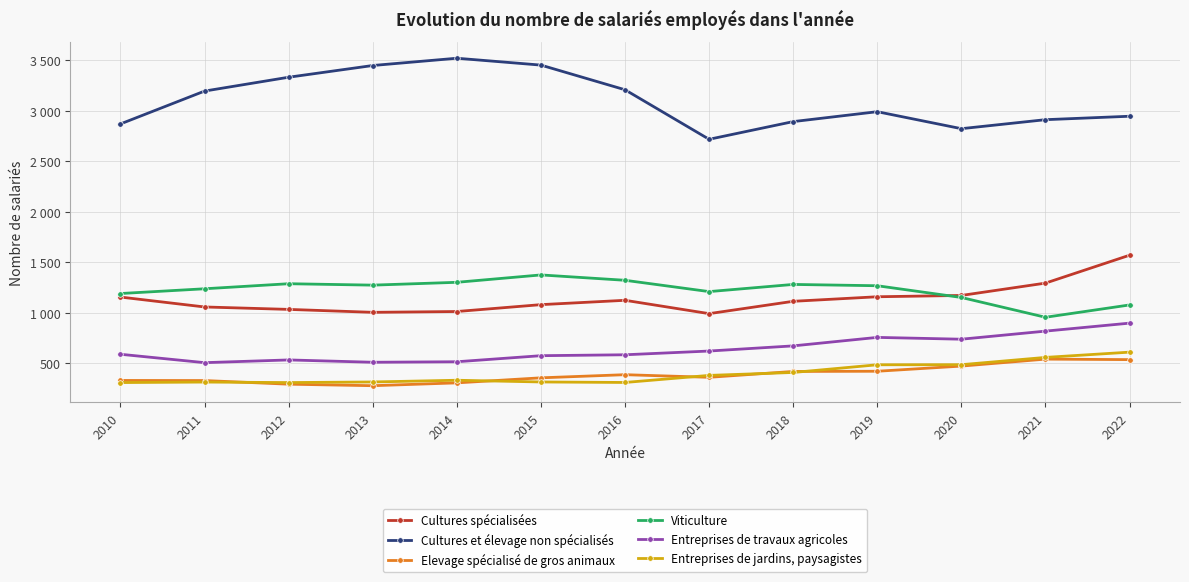

Is this an area chart (filled region under the line)?

No